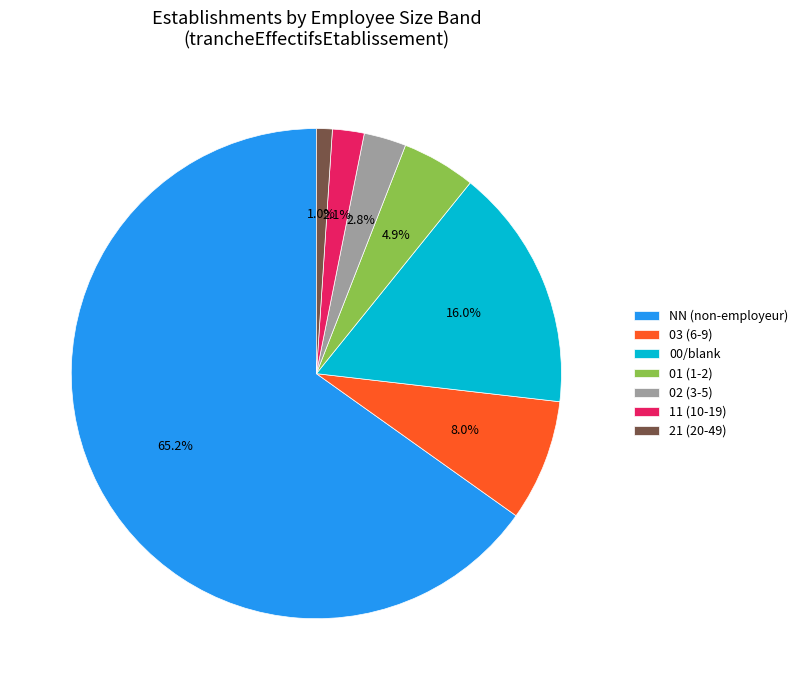

How many segments does this pie chart have?

7